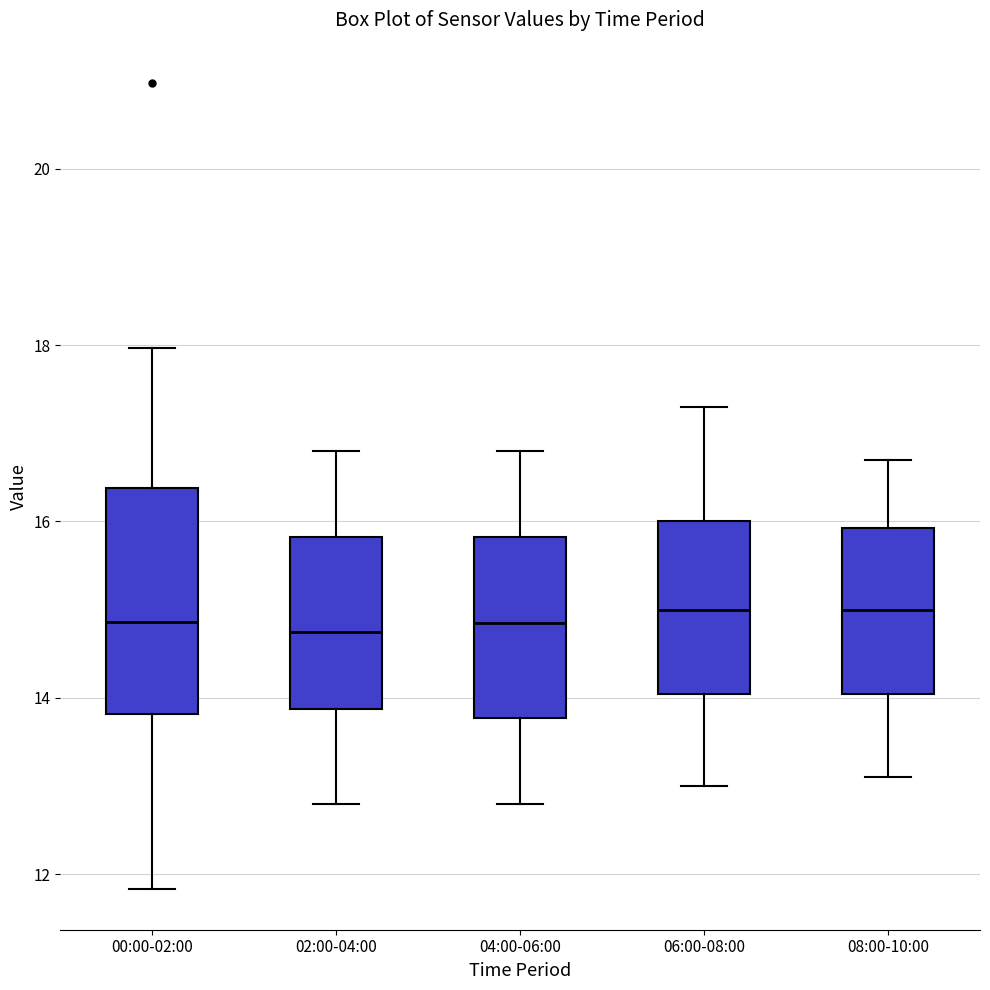

Reading left to right, read every box against the y-axis: the position of its median line, the range the box covers, and the ends of its whiskers. The values are not printed on the chart, so give them approximately, as read against the axis.

00:00-02:00: median 14.8, box 13.8 to 16.4, whiskers 11.8 to 18.0
02:00-04:00: median 14.8, box 13.8 to 15.8, whiskers 12.8 to 16.8
04:00-06:00: median 14.8, box 13.8 to 15.8, whiskers 12.8 to 16.8
06:00-08:00: median 15.0, box 14.0 to 16.0, whiskers 13.0 to 17.4
08:00-10:00: median 15.0, box 14.0 to 16.0, whiskers 13.2 to 16.8